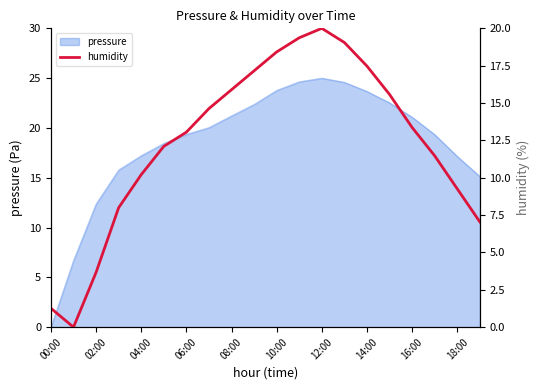

How many values are above zero?

19